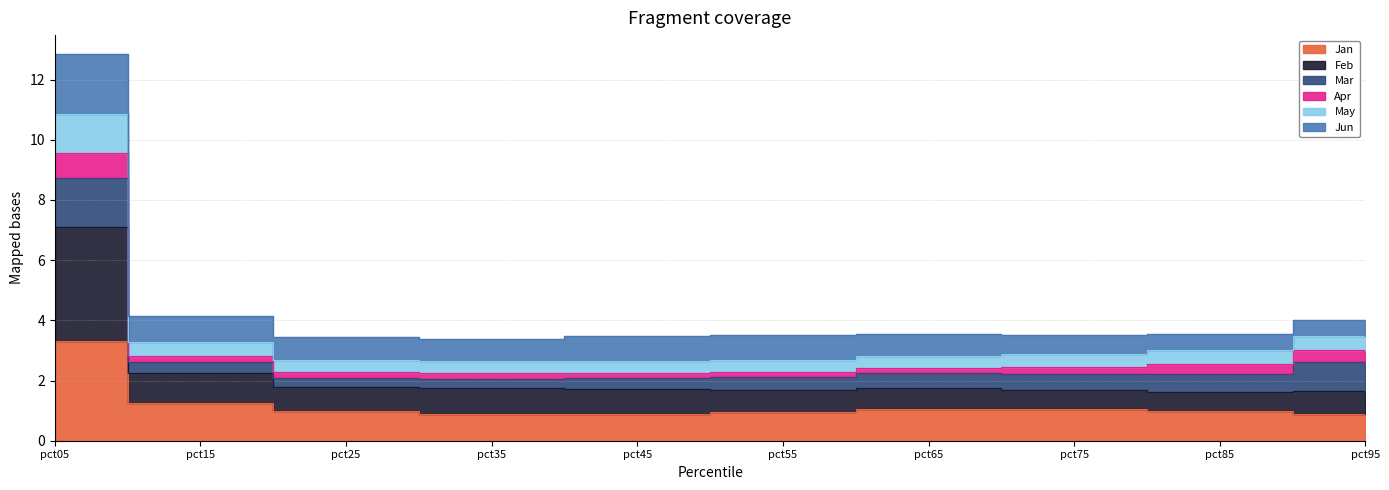

The Feb series shows 2.2 at pct15. True or false?

True